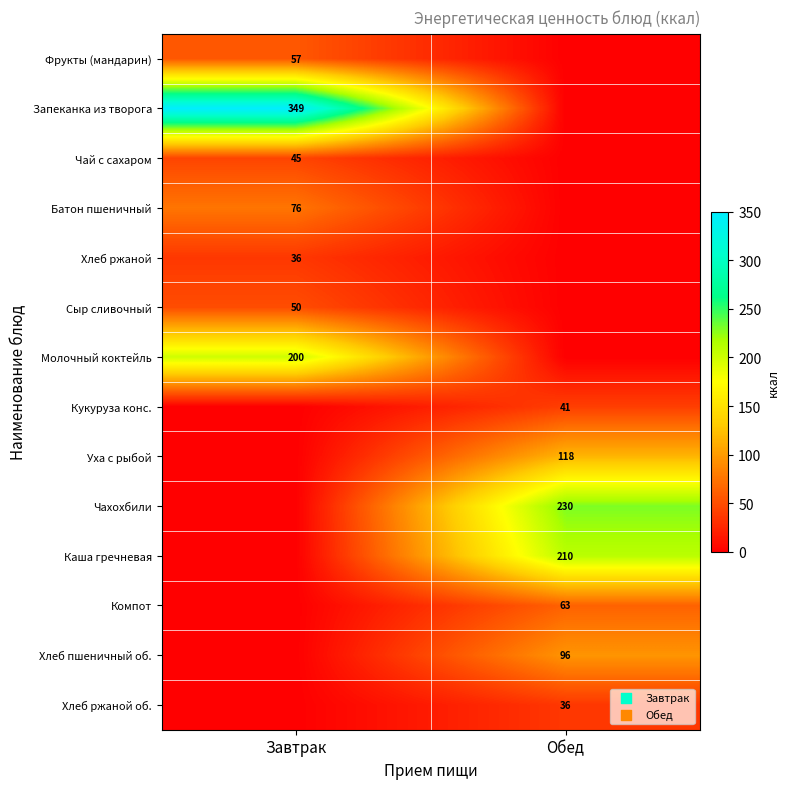

The Компот series shows 90 at Обед. True or false?

False